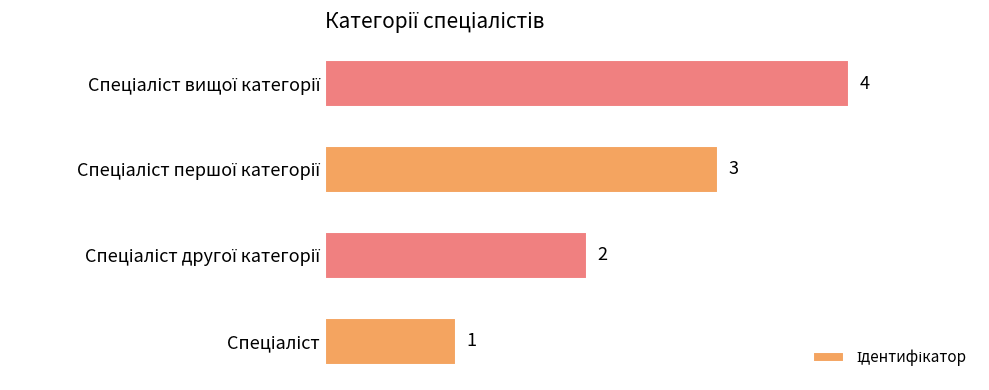

What is the difference between the maximum and minimum values?

3